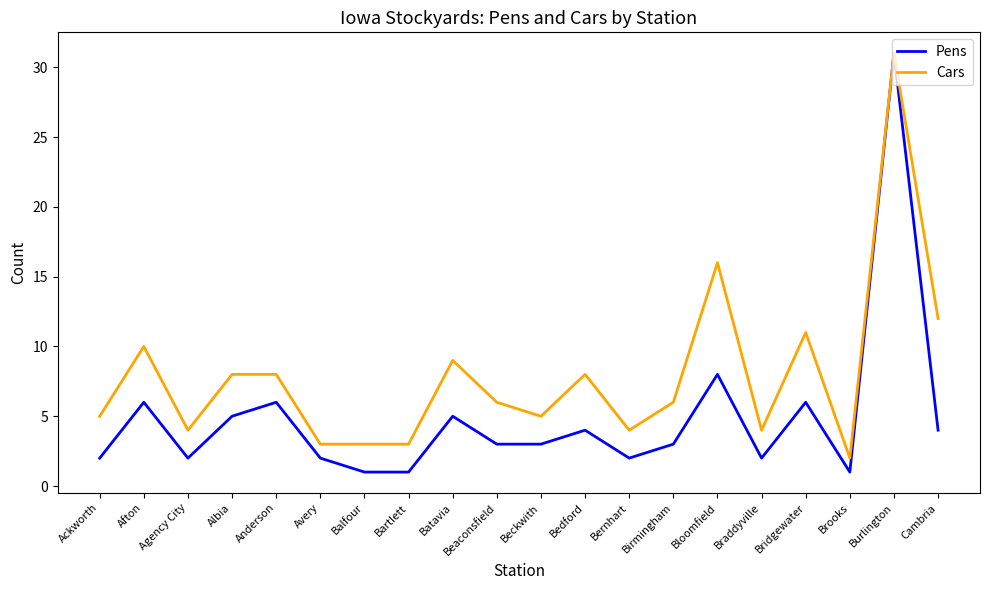

At which category is the sum across all series the highest?

Burlington